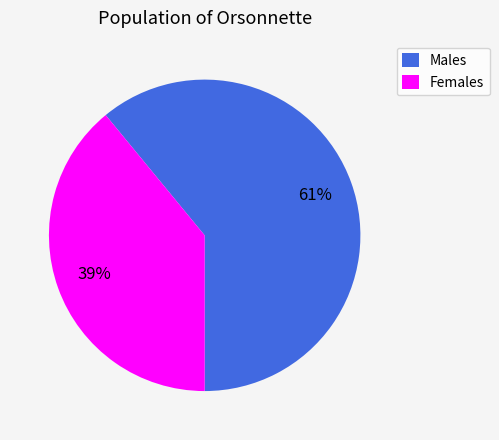

What percentage is the Males slice, to the nearest percent?

61%